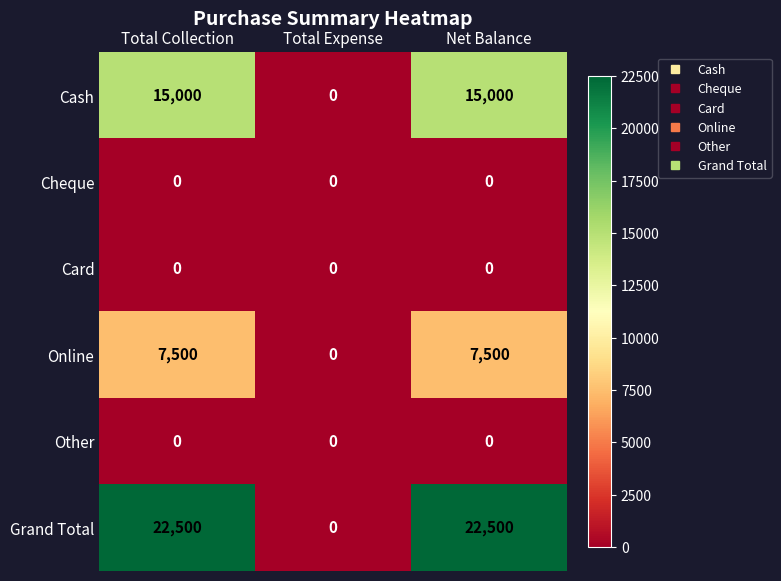

Count the number of categories in the chart.

3